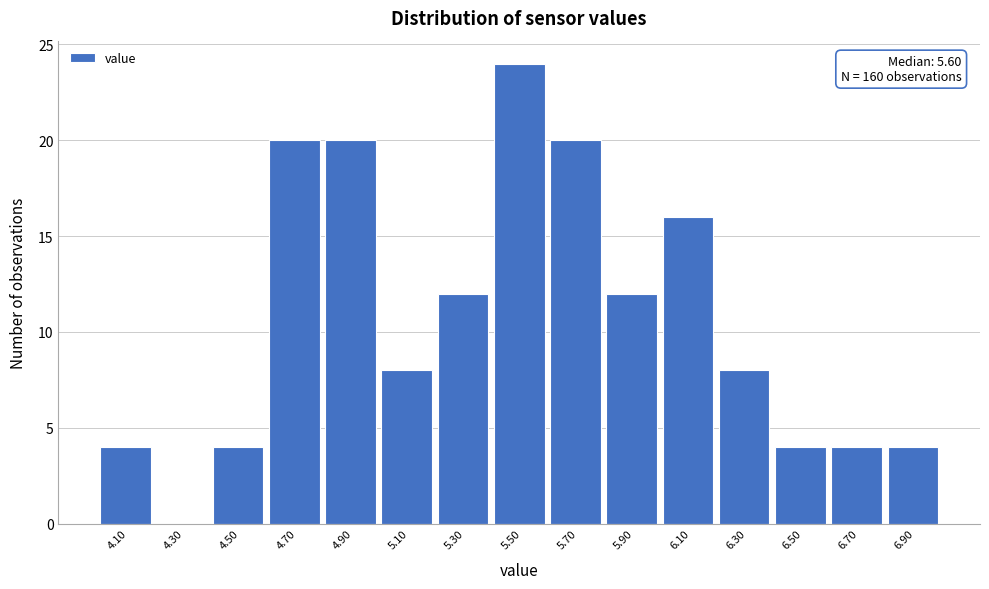

Reading left to right, what are all the values shown in this chart?

4.10=4	4.30=0	4.50=4	4.70=20	4.90=20	5.10=8	5.30=12	5.50=24	5.70=20	5.90=12	6.10=16	6.30=8	6.50=4	6.70=4	6.90=4